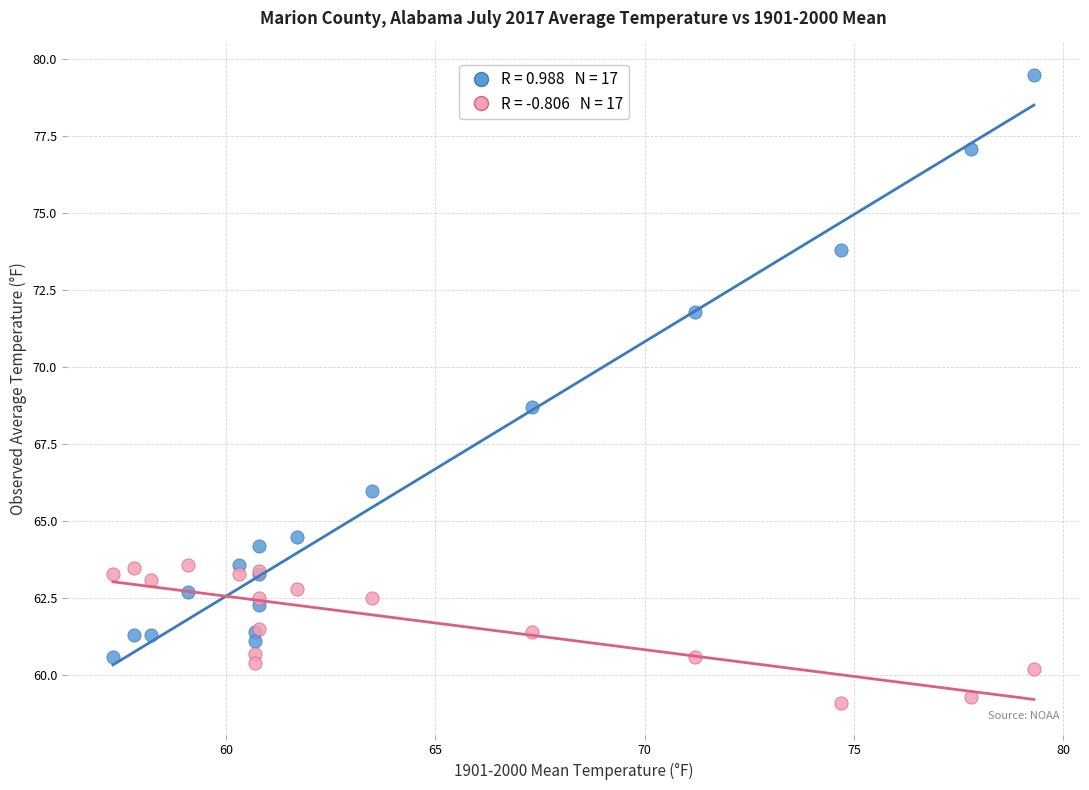

Across all series, what Y value is closest to 69?

68.7